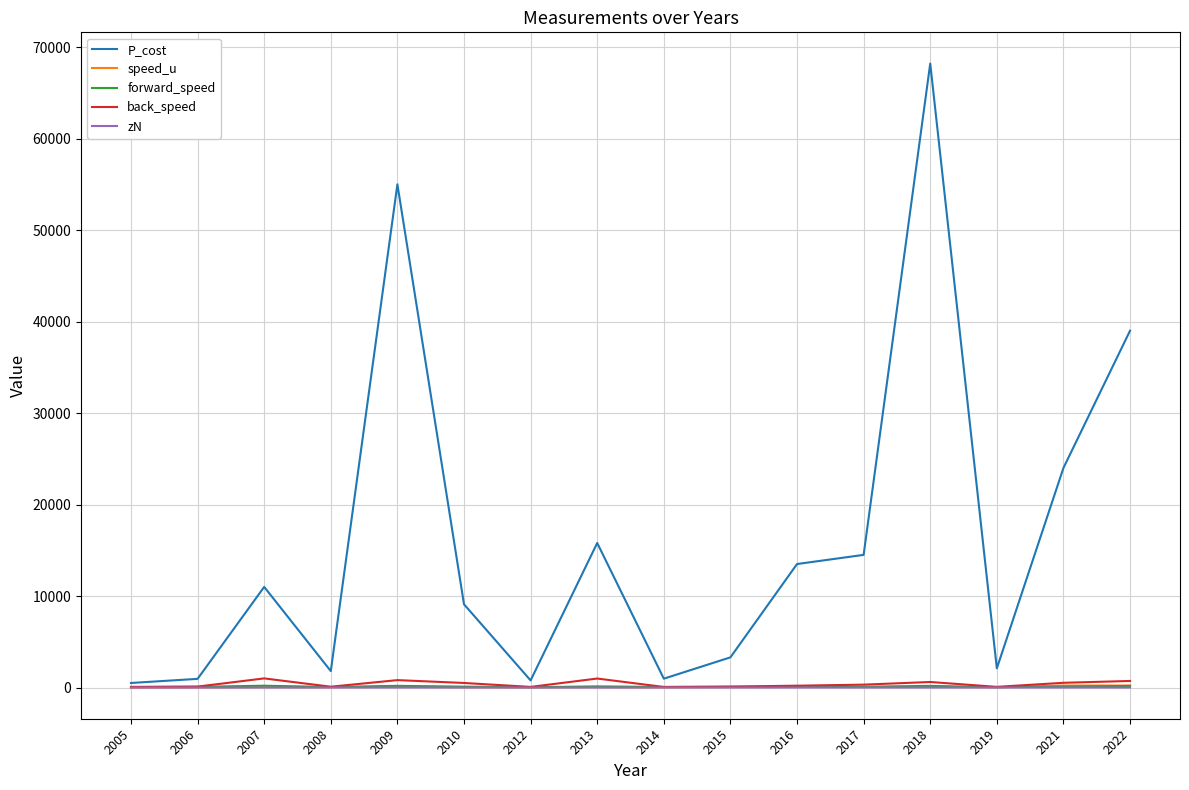

True or false: zN has a value of 2.0 at 2022.

True